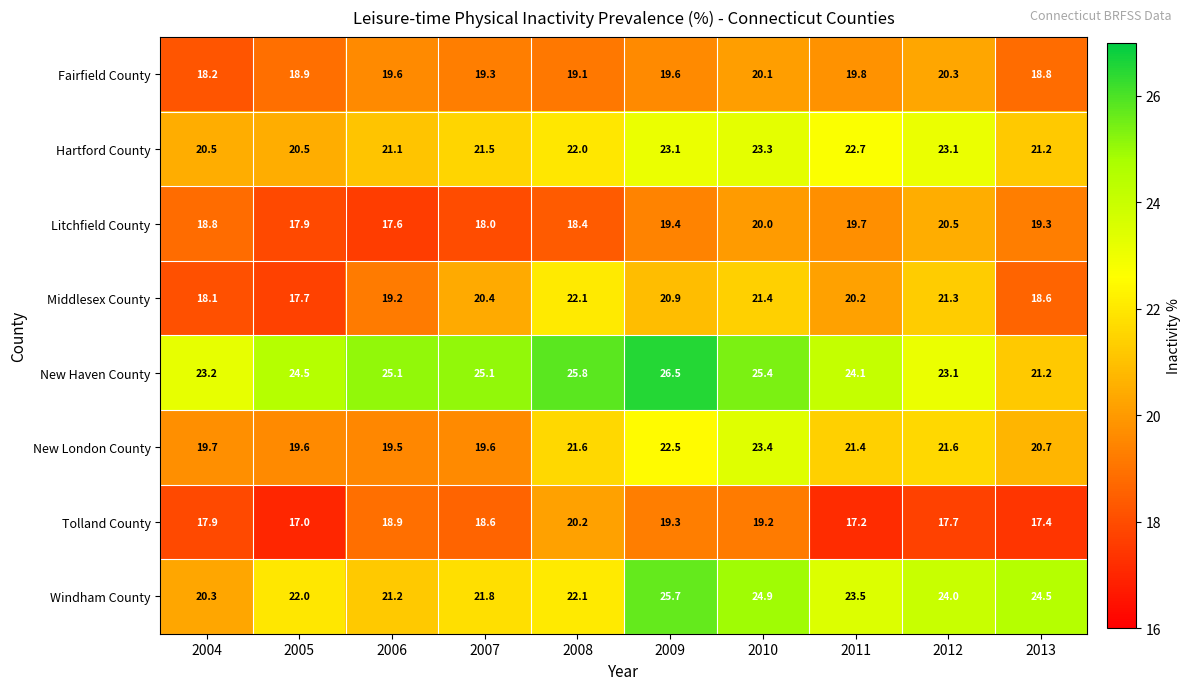

At which label is Hartford County closest to 21?

2006